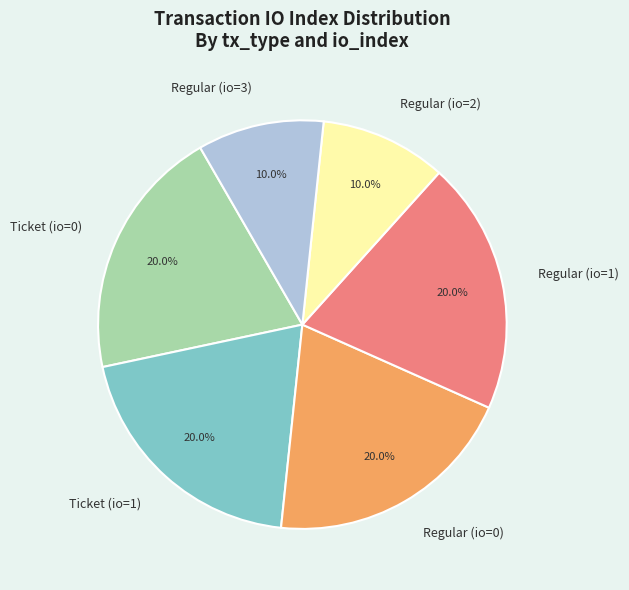

The Ticket (io=1) slice represents 20% of the pie. True or false?

True